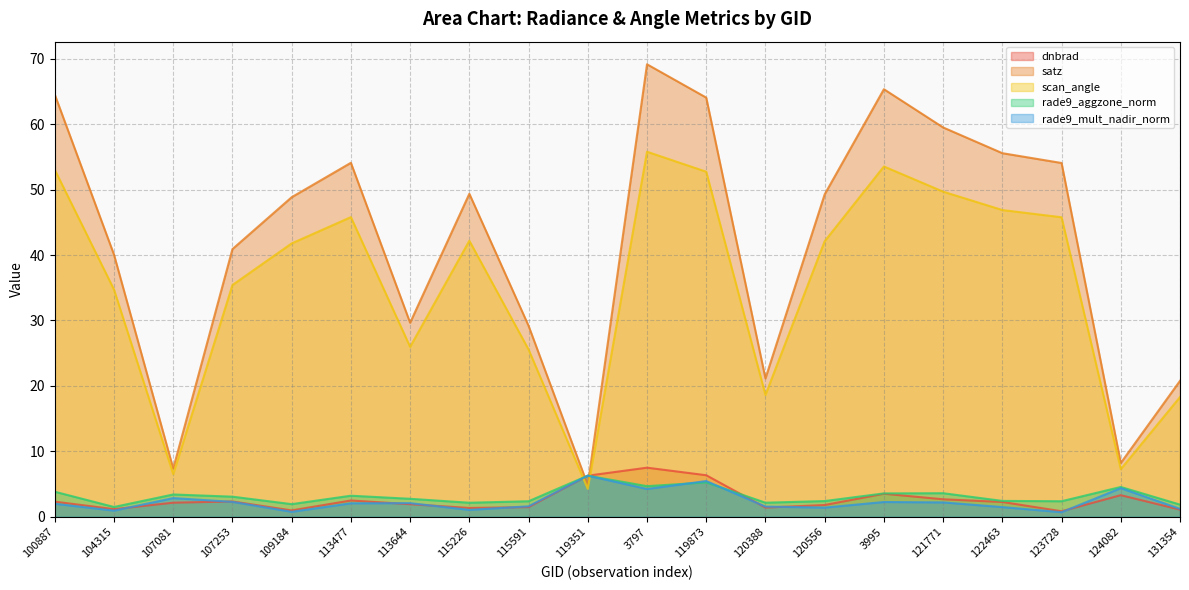

Is it true that scan_angle equals 10.6 at 115591?

False